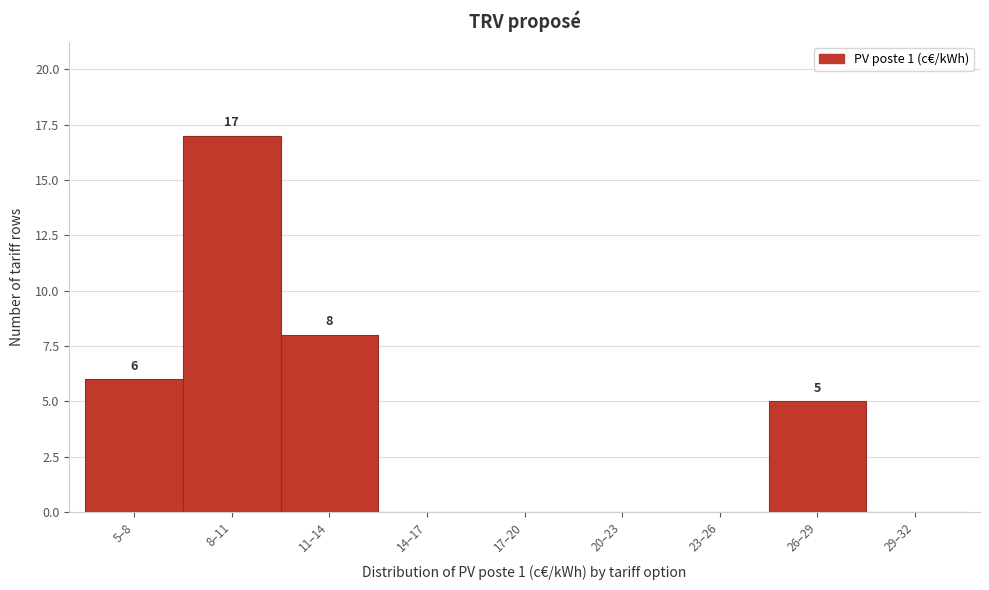

Reading left to right, list all the values displayed in this chart.

5–8=6	8–11=17	11–14=8	14–17=0	17–20=0	20–23=0	23–26=0	26–29=5	29–32=0